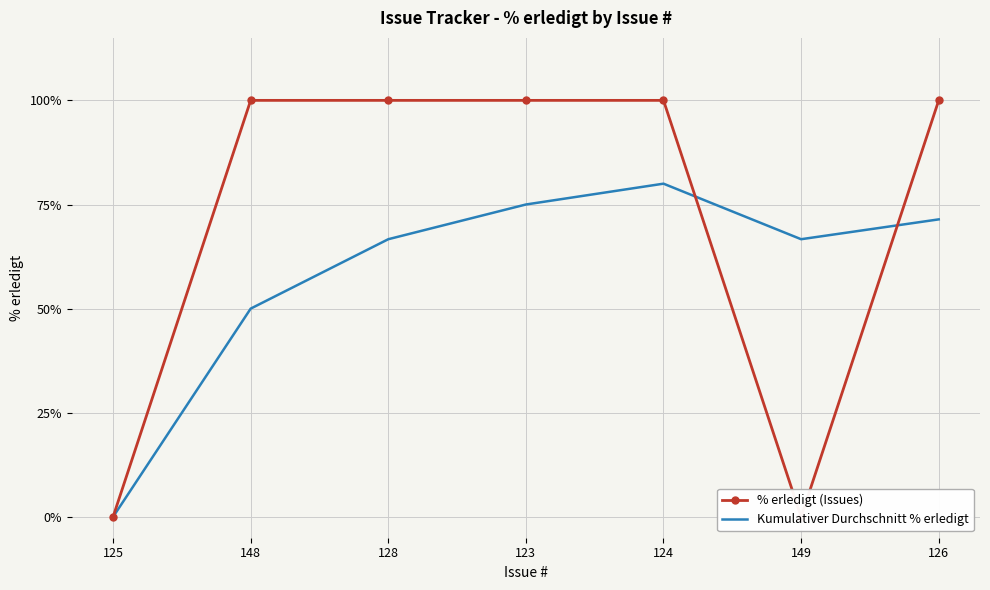

At which category does the chart reach its minimum across all series?

125